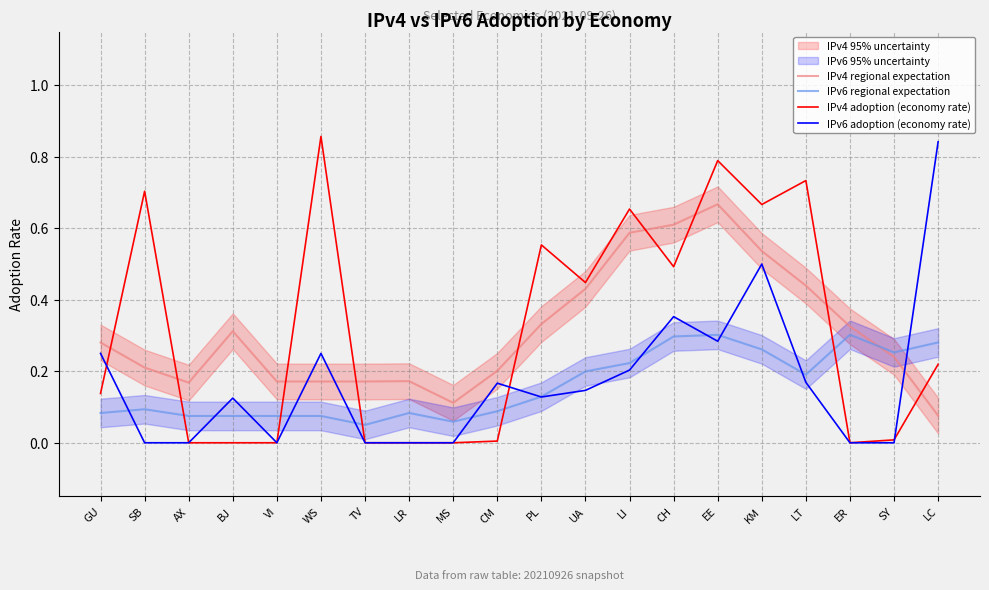

Reading left to right, transcribe all the data shown in this chart.

IPv4 regional expectation: 0.3	0.2	0.2	0.3	0.2	0.2	0.2	0.2	0.1	0.2	0.3	0.4	0.6	0.6	0.7	0.5	0.4	0.3	0.2	0.1
IPv6 regional expectation: 0.1	0.1	0.1	0.1	0.1	0.1	0.1	0.1	0.1	0.1	0.1	0.2	0.2	0.3	0.3	0.3	0.2	0.3	0.3	0.3
IPv4 adoption (economy rate): 0.1	0.7	0.0	0.0	0.0	0.9	0.0	0.0	0.0	0.0	0.6	0.4	0.7	0.5	0.8	0.7	0.7	0.0	0.0	0.2
IPv6 adoption (economy rate): 0.2	0.0	0.0	0.1	0.0	0.2	0.0	0.0	0.0	0.2	0.1	0.1	0.2	0.4	0.3	0.5	0.2	0.0	0.0	0.8